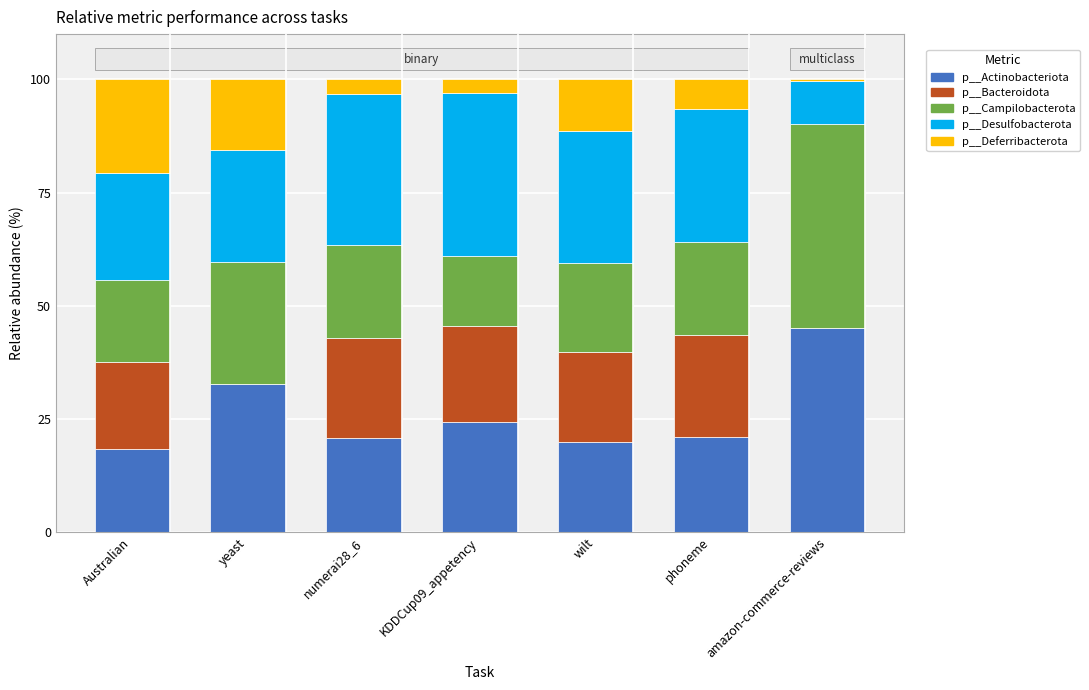

At which label does p__Actinobacteriota reach its peak?

amazon-commerce-reviews